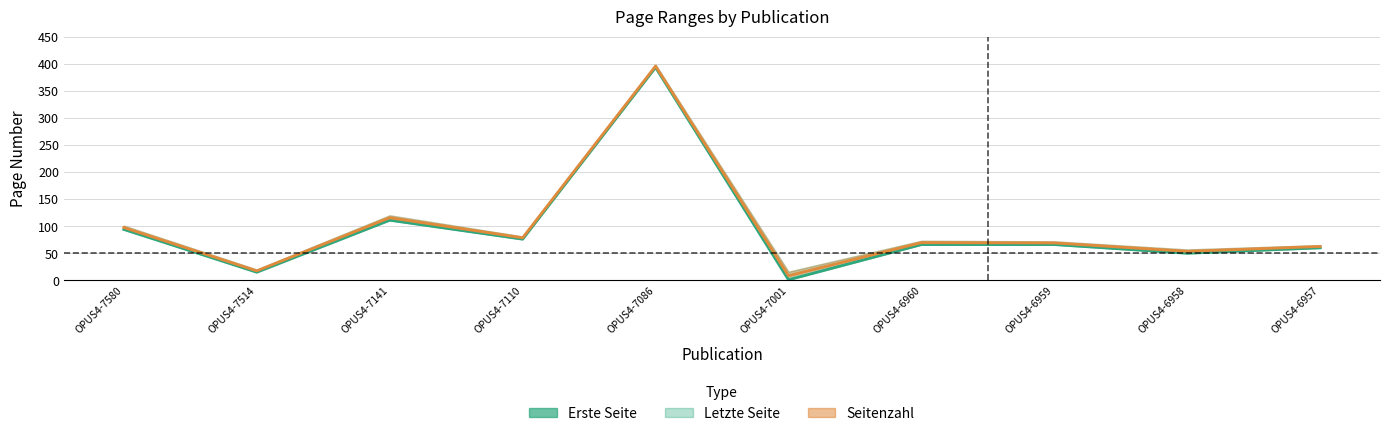

At which label does the data first exceed 66?

OPUS4-7580